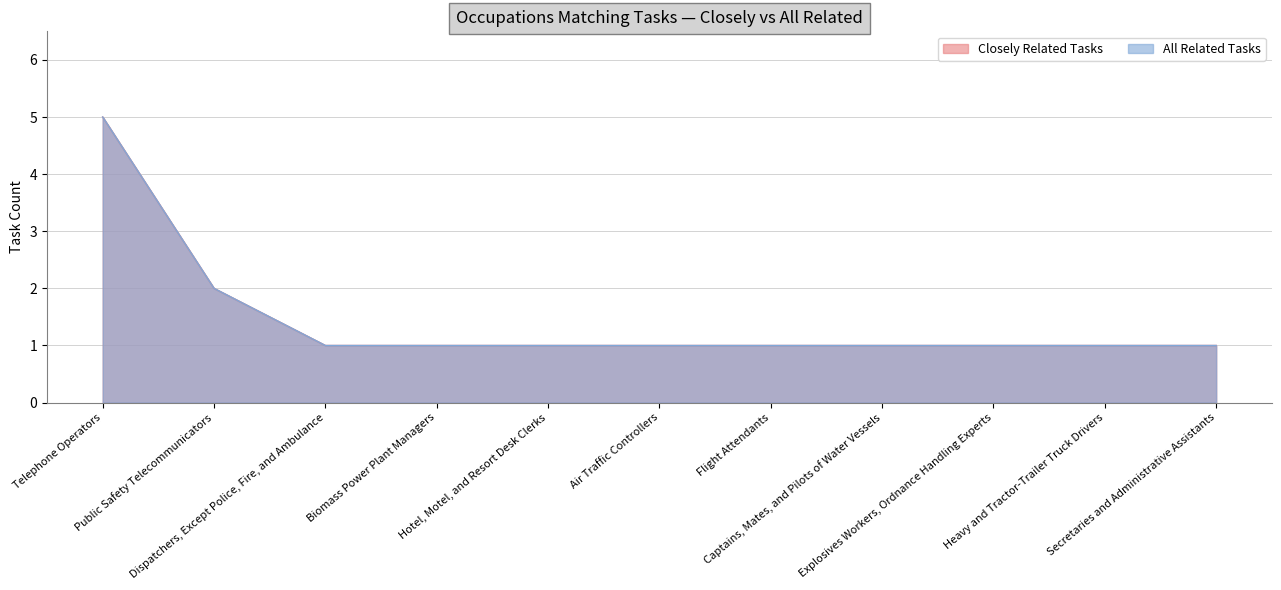

Between Telephone Operators and Secretaries and Administrative Assistants, which series saw the biggest shift?

Closely Related Tasks